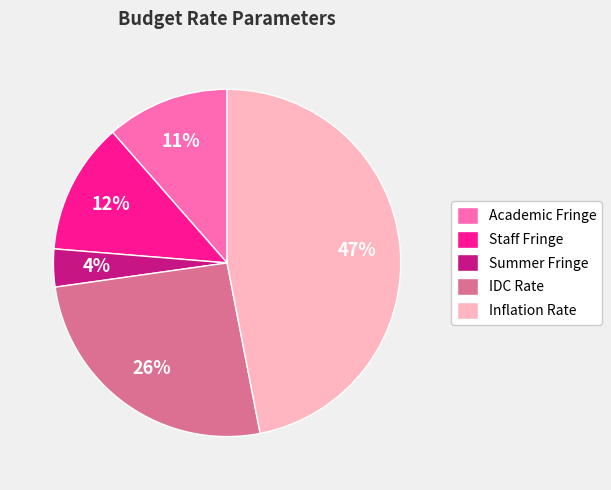

Is there a majority slice in this chart?

No